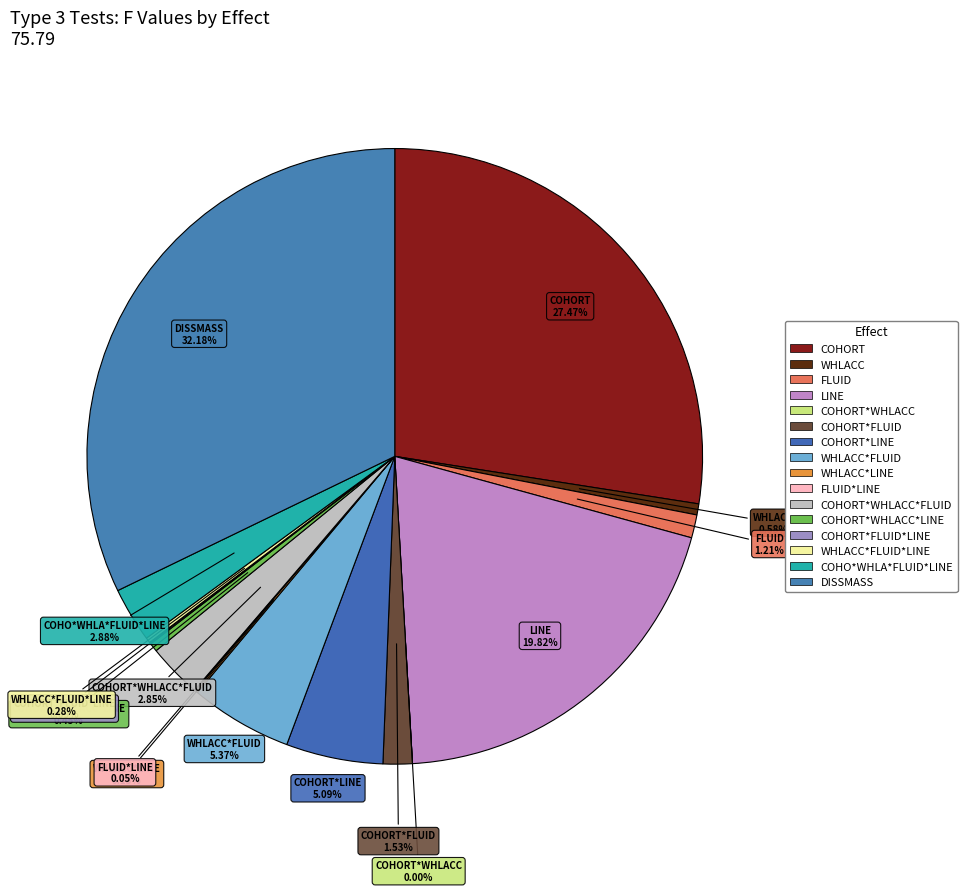

What is the largest slice in the pie chart?

DISSMASS